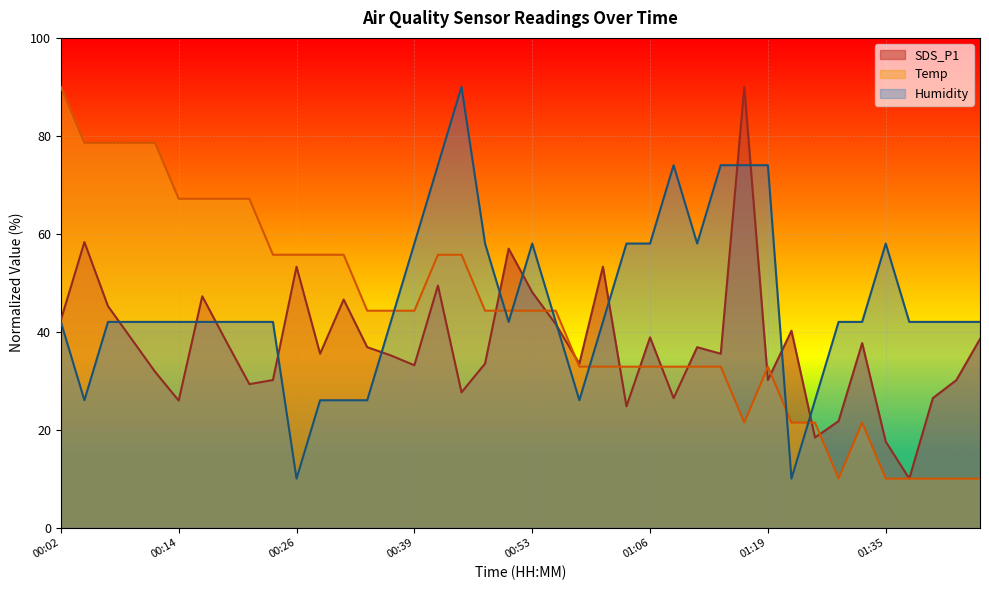

What is the value of the Temp point at the 15th from the left?

44.3